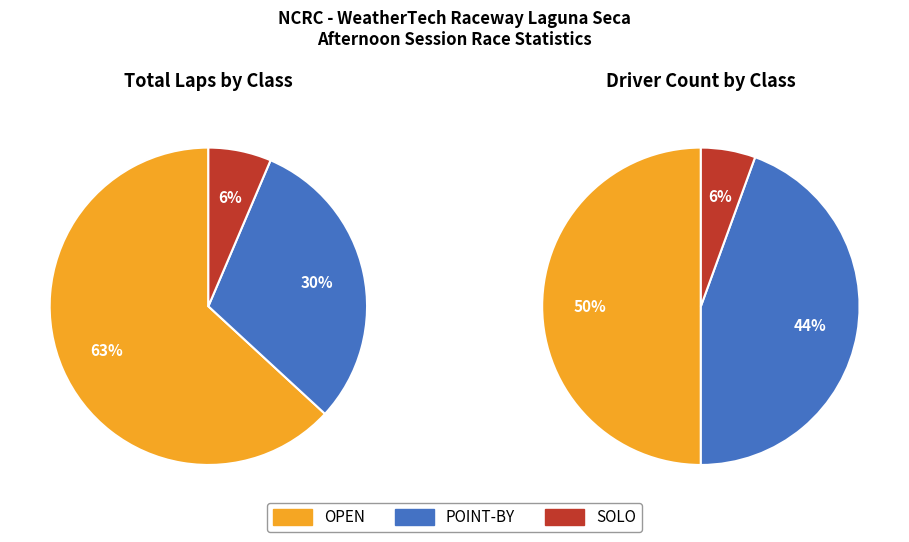

How many segments does this pie chart have?

3